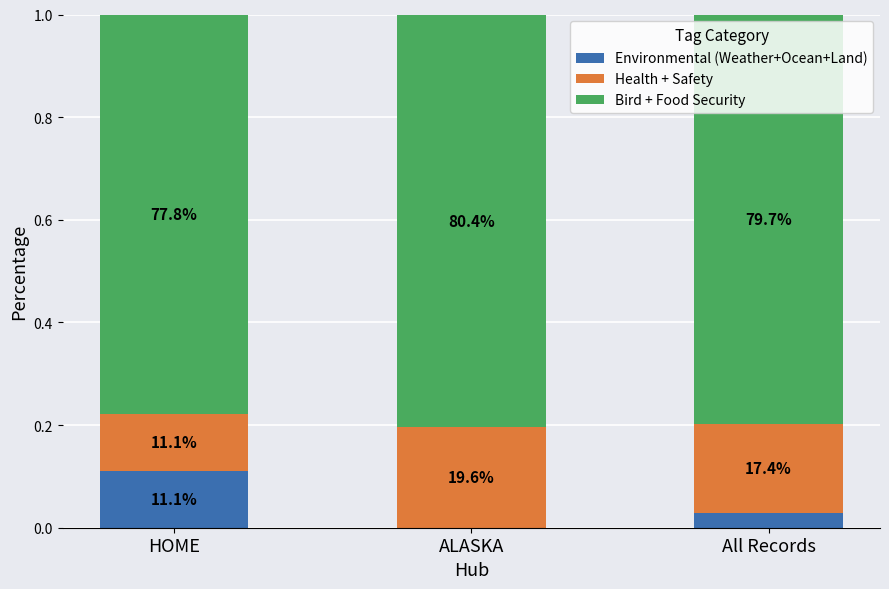

What position from the right is All Records?

1